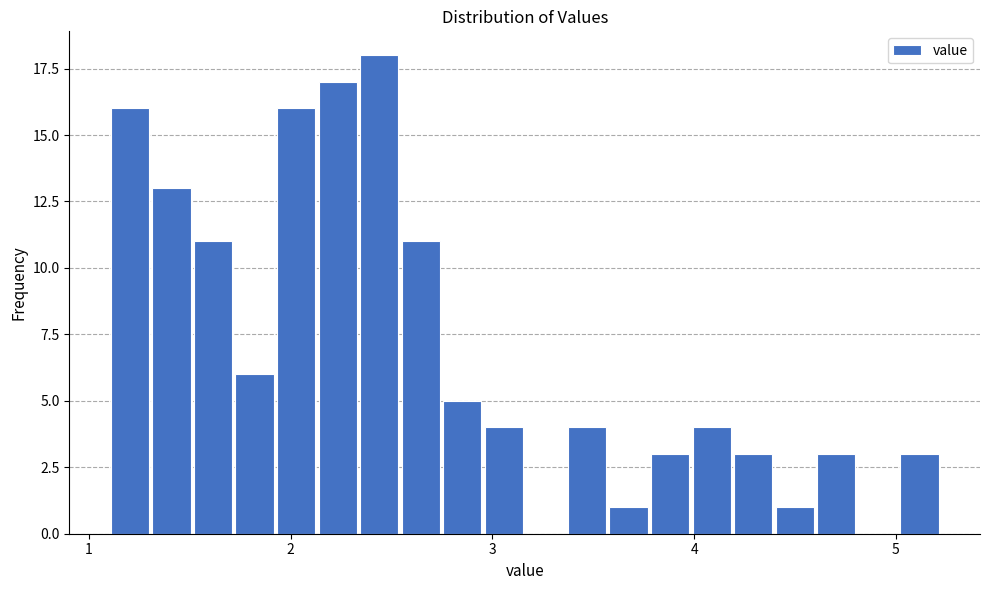

Around what value on the x-axis is the tallest bar? Give the approximate position of its centre, as read against the axis.

2.4